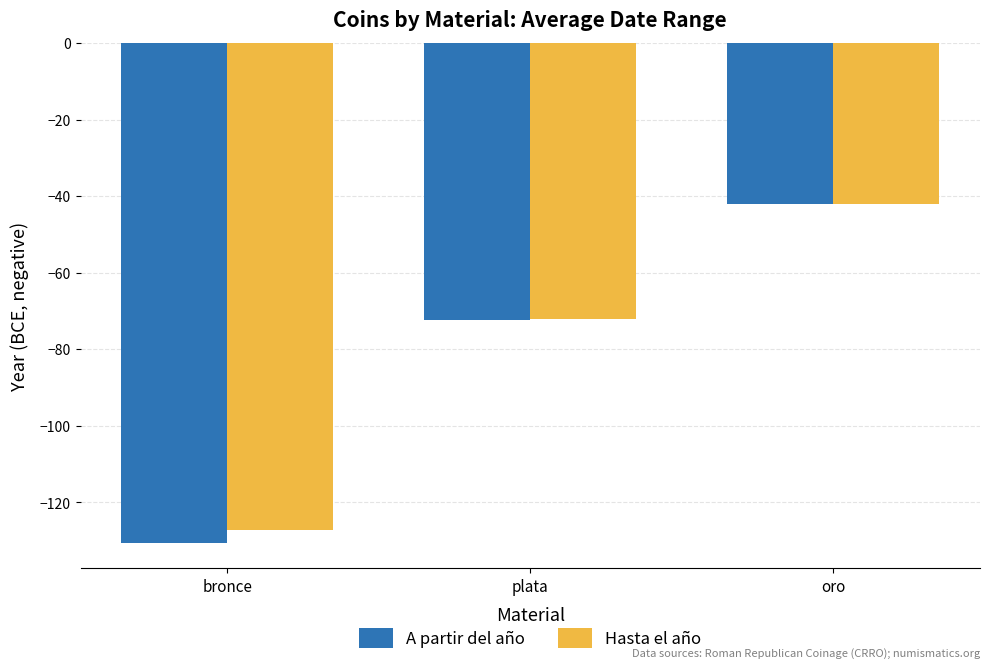

What is the difference between the maximum and minimum values in the Hasta el año series?

85.3